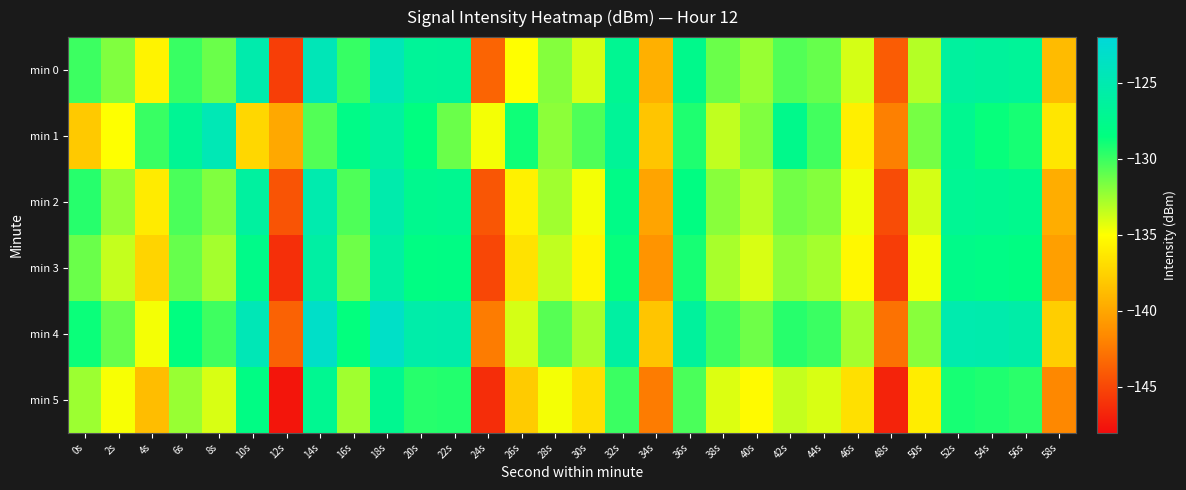

Rank the series by their maximum value, from highest to lowest.

min 4, min 0, min 1, min 2, min 3, min 5